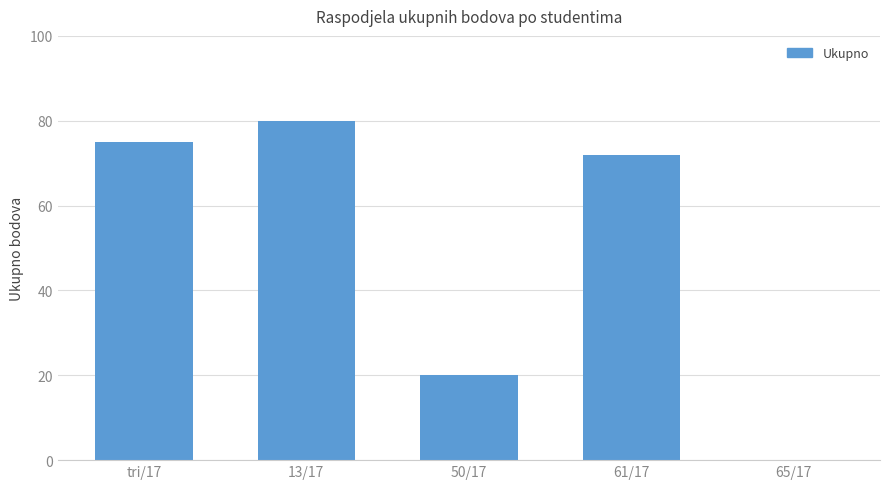

Between tri/17 and 65/17, which is larger?

tri/17